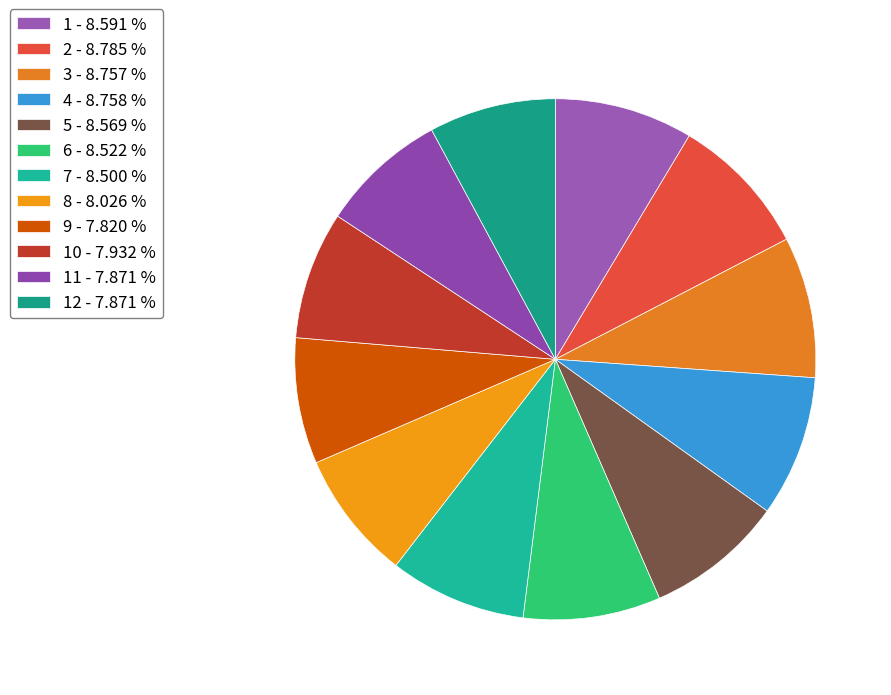

What is the smallest slice in the pie chart?

9